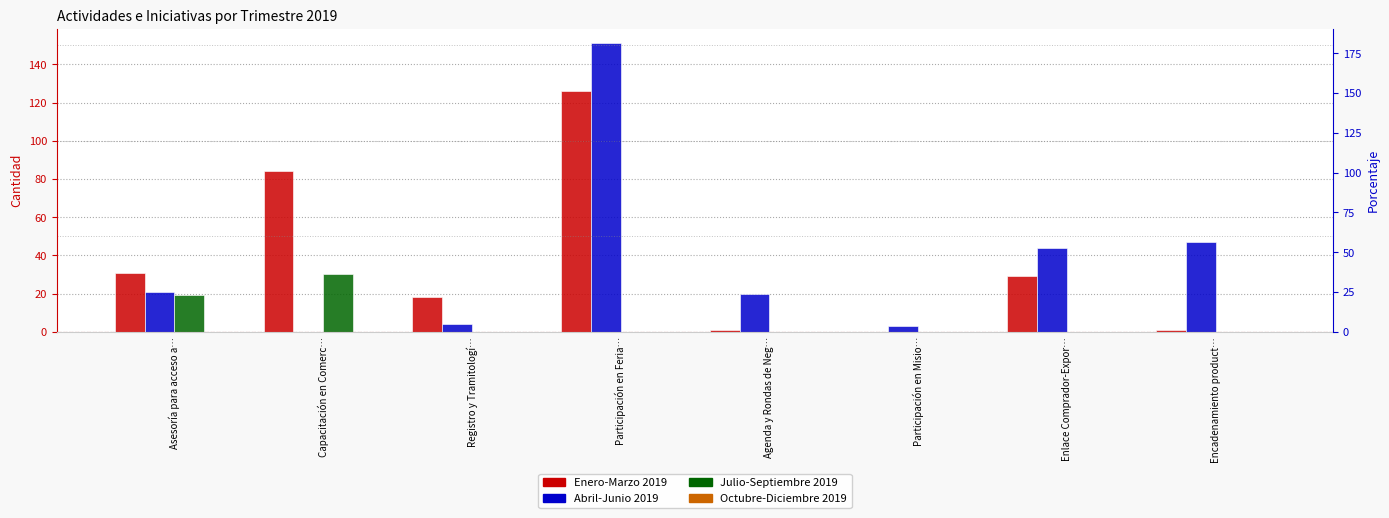

Which series has the largest total across all categories?

Enero-Marzo 2019